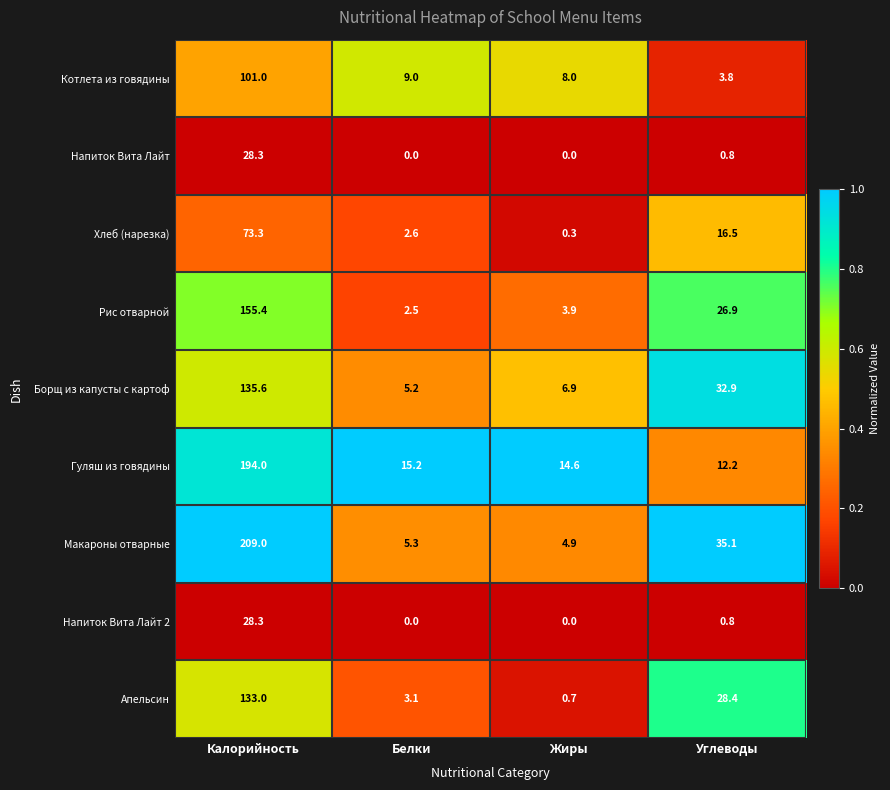

List the labels in order of Котлета из говядины value, largest first.

Калорийность, Белки, Жиры, Углеводы